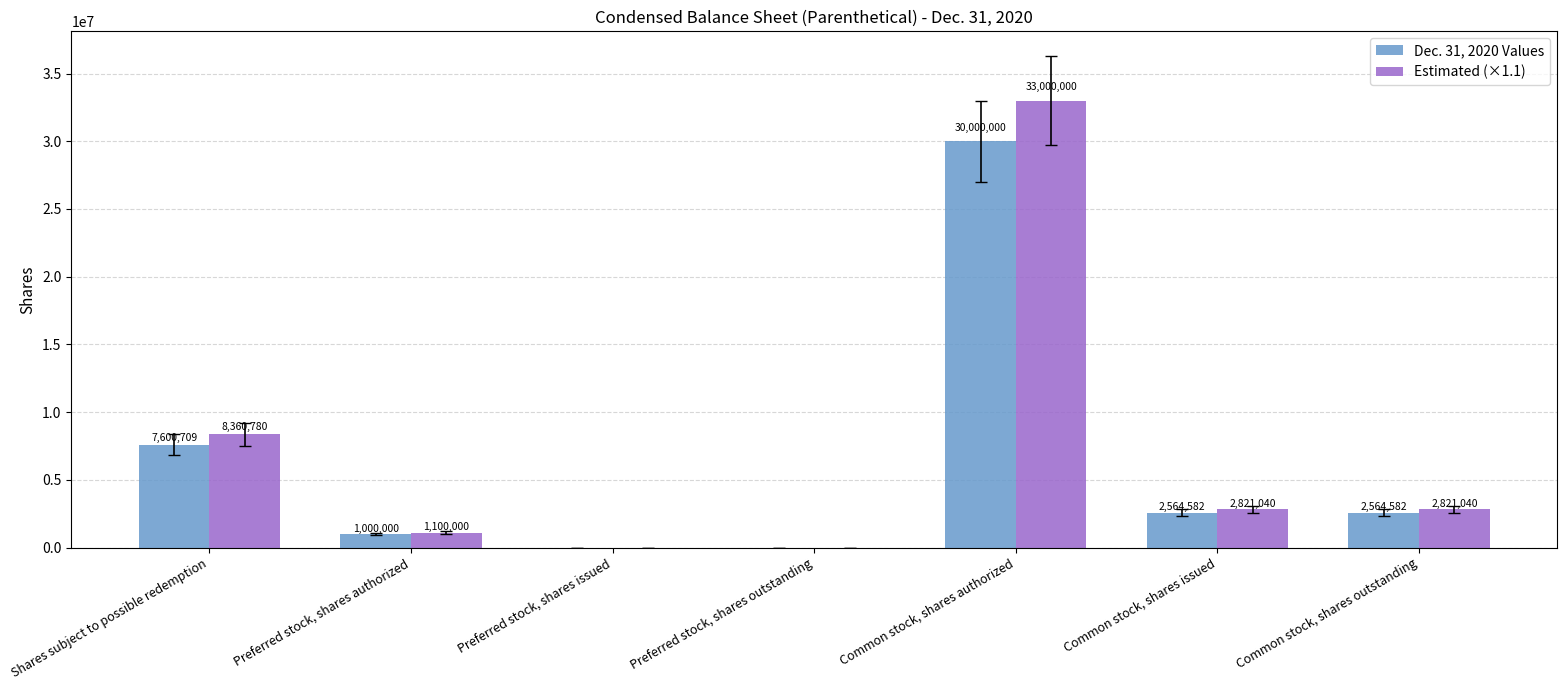

What is the average value of the Dec. 31, 2020 Values series?

6247124.7